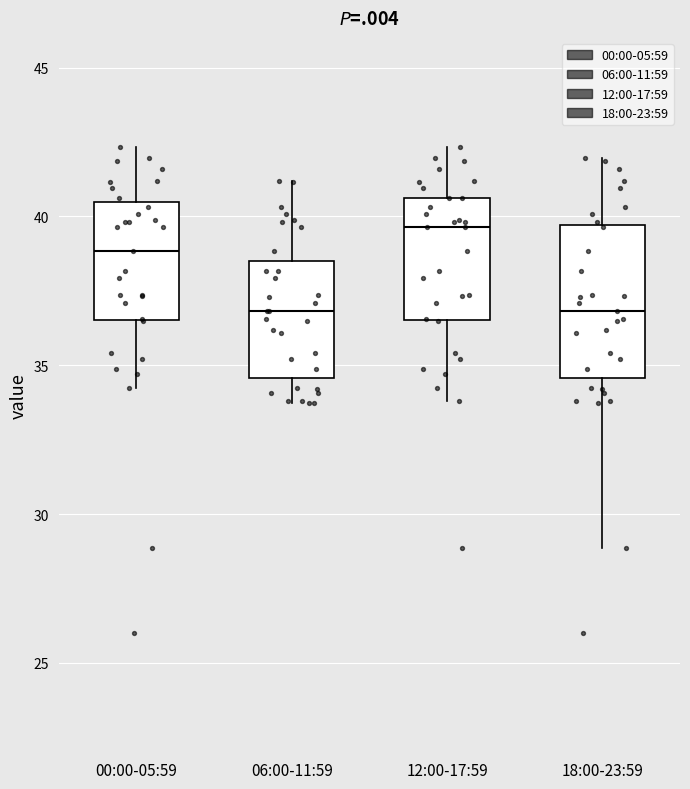

Reading left to right, transcribe this box plot: for each box, give where its median line is, the range the box spans, and where its two whiskers end, as read against the y-axis. The values are not printed on the chart, so give them approximately, as read against the axis.

00:00-05:59: median 39.0, box 36.5 to 40.5, whiskers 34.5 to 42.5
06:00-11:59: median 37.0, box 34.5 to 38.5, whiskers 34.0 to 41.0
12:00-17:59: median 39.5, box 36.5 to 40.5, whiskers 34.0 to 42.5
18:00-23:59: median 37.0, box 34.5 to 39.5, whiskers 29.0 to 42.0